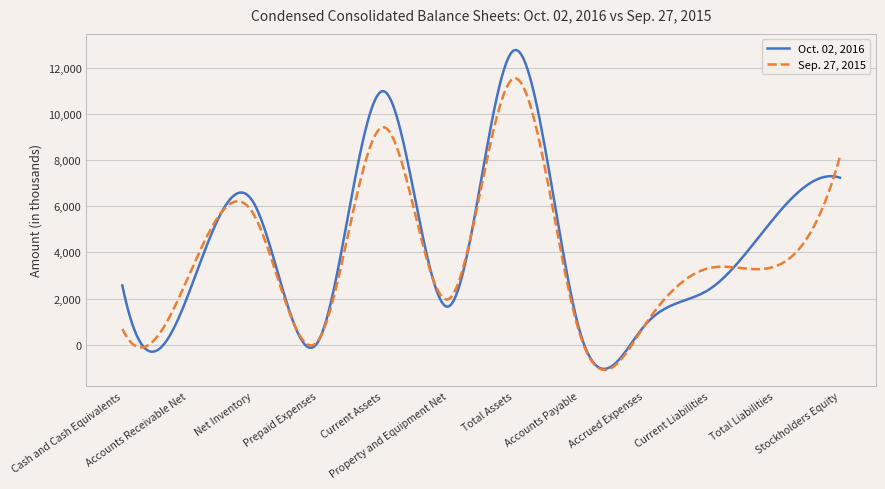

What is the lowest value of the Sep. 27, 2015 series?

-1095.3